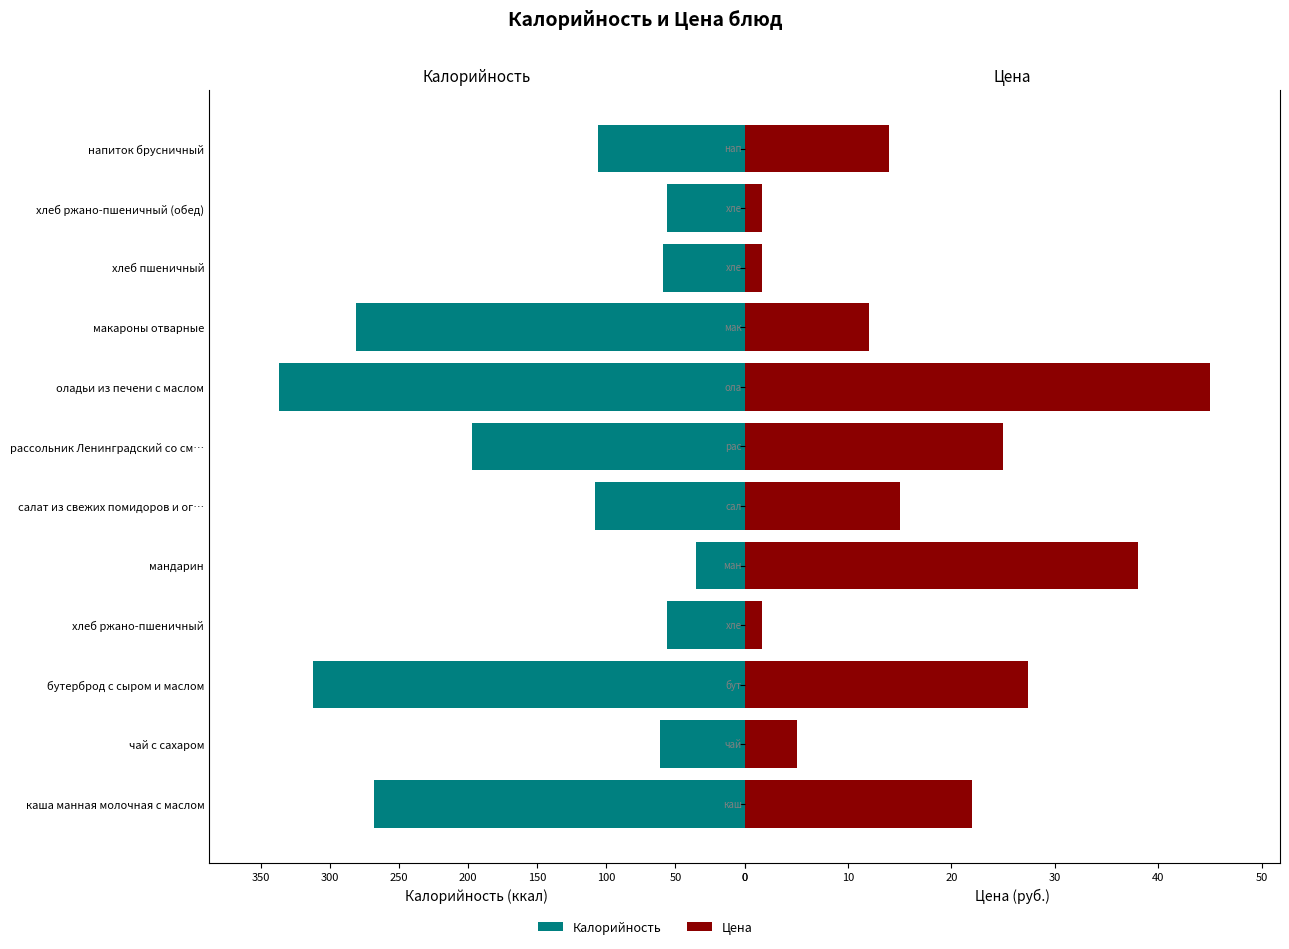

What is the greatest value displayed?

337.0